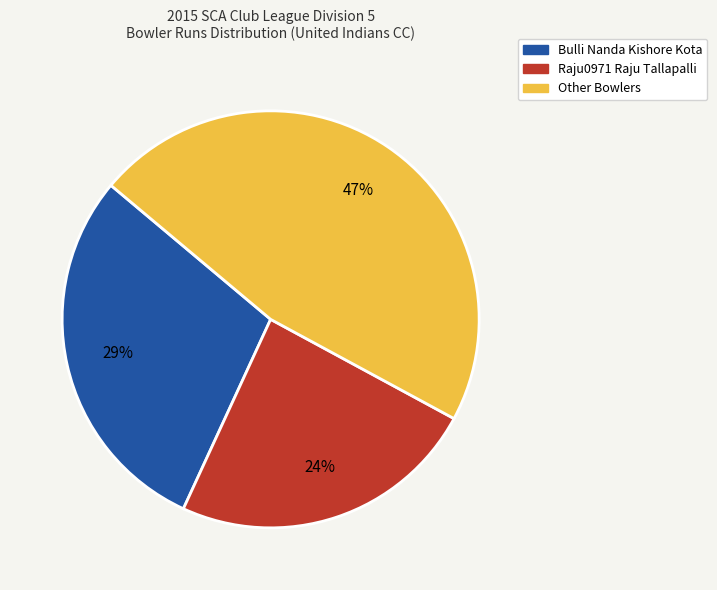

To the nearest percent, what is the average slice percentage?

33%